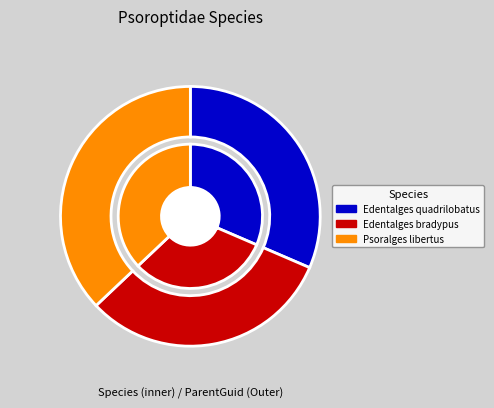

What percentage is the Edentalges bradypus slice, to the nearest percent?

31%